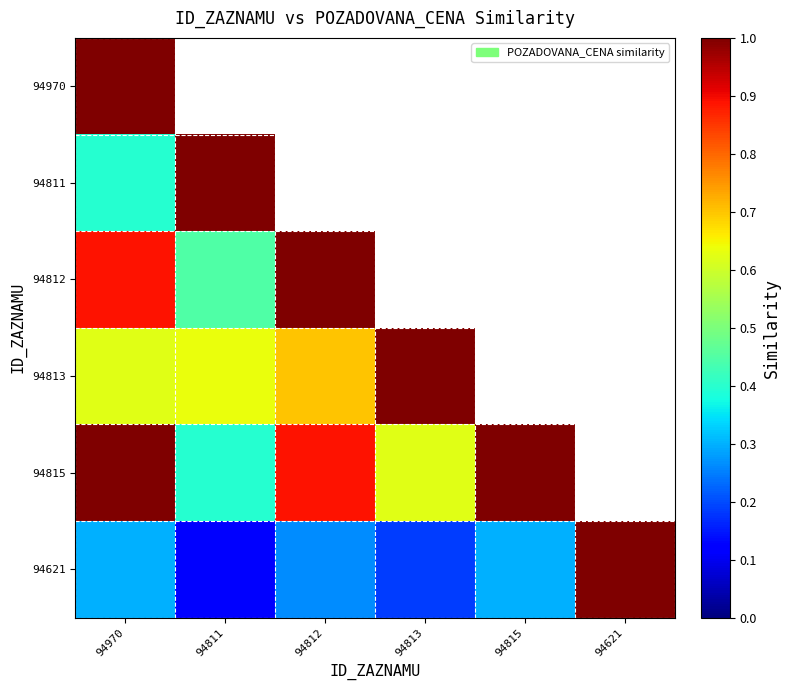

Rank the categories by 94970 value from lowest to highest.

94970, 94811, 94812, 94813, 94815, 94621